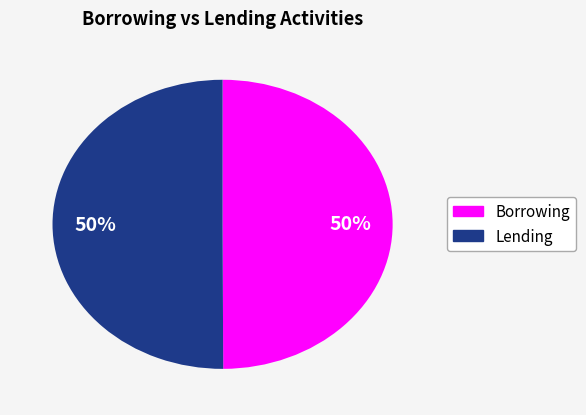

To the nearest percent, what is the average slice percentage?

50%